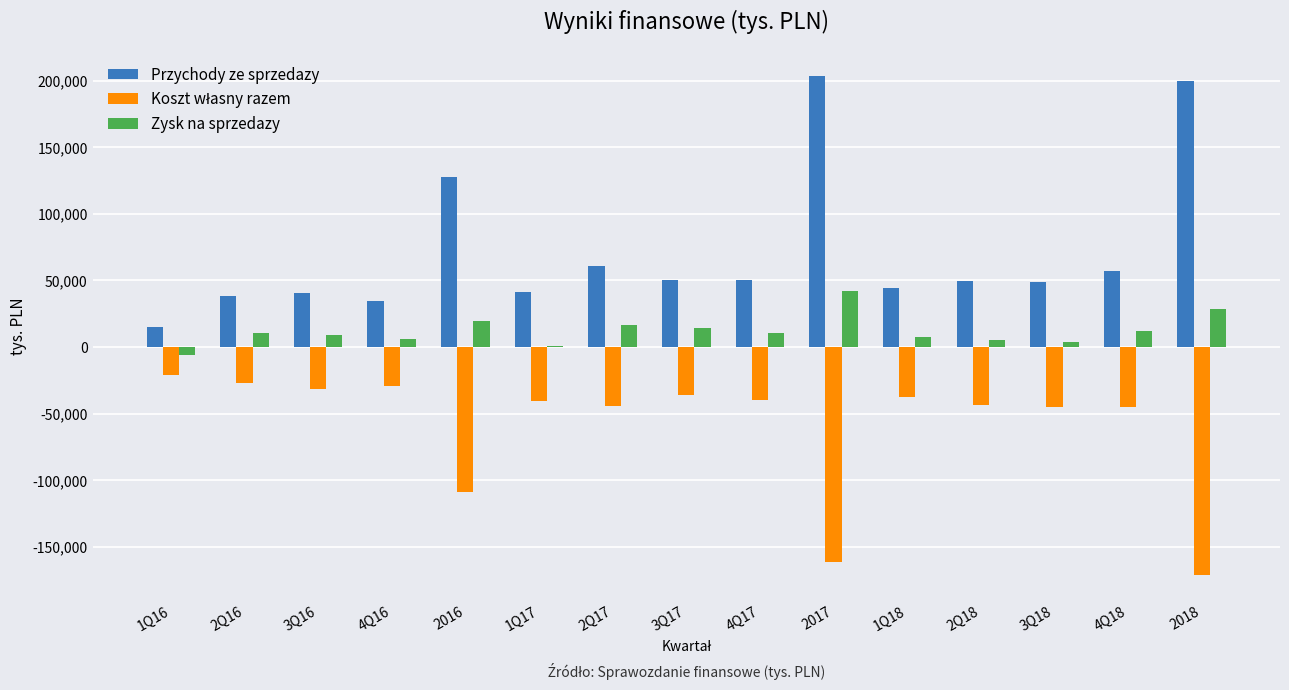

Are the bars grouped side by side (vs. stacked)?

Yes